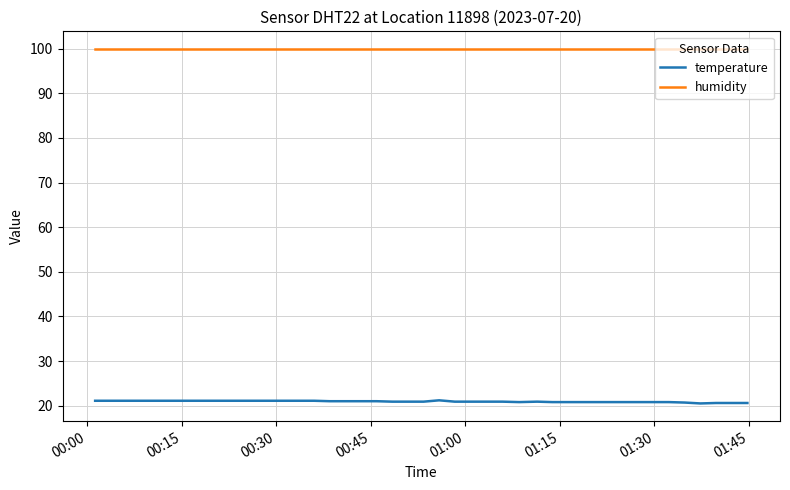

How many distinct data groups are displayed?

2